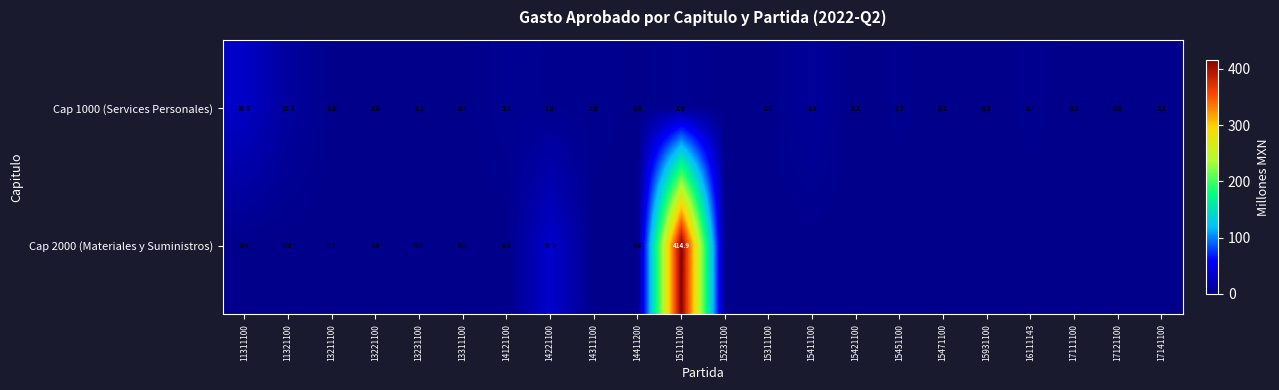

Is it true that Cap 1000 (Services Personales) equals 0.8 at 17111100?

False